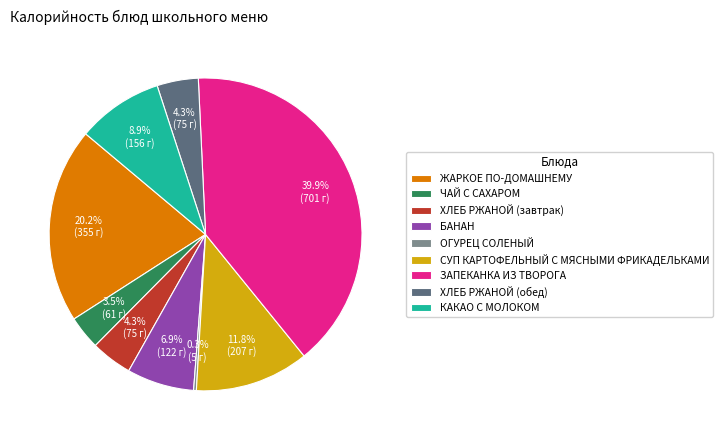

Which category has the smallest portion of the pie?

ОГУРЕЦ СОЛЕНЫЙ